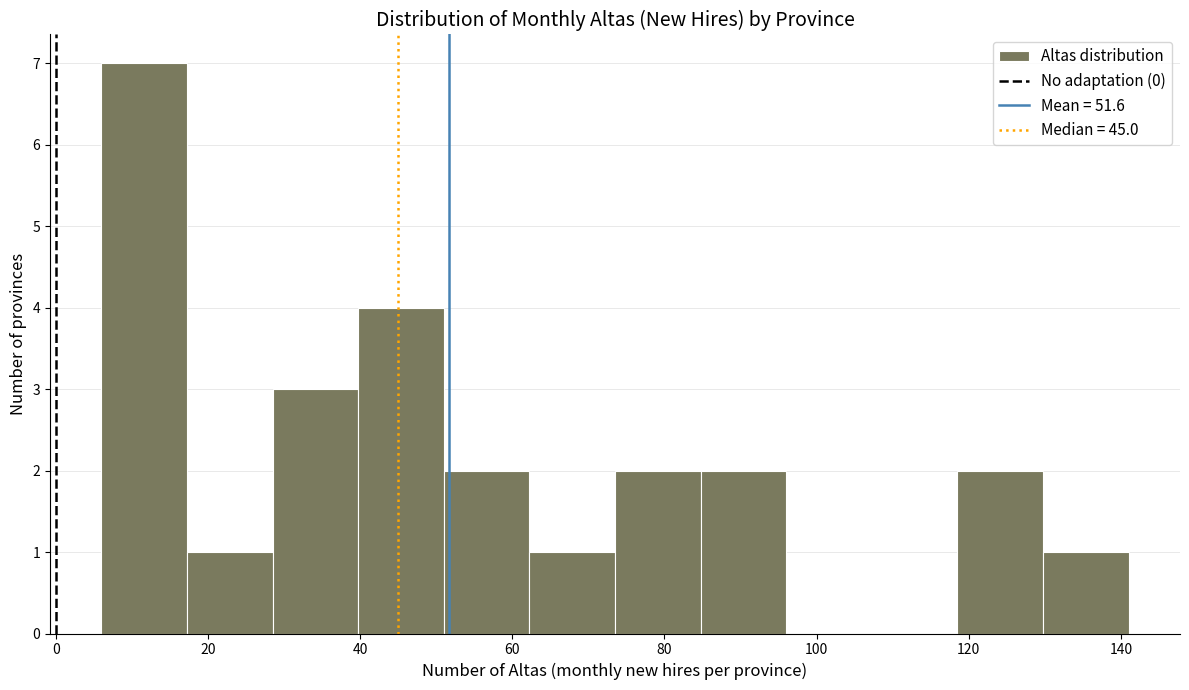

Reading left to right, list every bar in this chart as the range it spans on the x-axis followed by its height. Neither the bar edges nor the heights are printed on the chart, so give them approximately, as read against the axes.

6 to 18: 7
18 to 28: 1
28 to 40: 3
40 to 52: 4
52 to 62: 2
62 to 74: 1
74 to 84: 2
84 to 96: 2
96 to 108: 0
108 to 118: 0
118 to 130: 2
130 to 142: 1